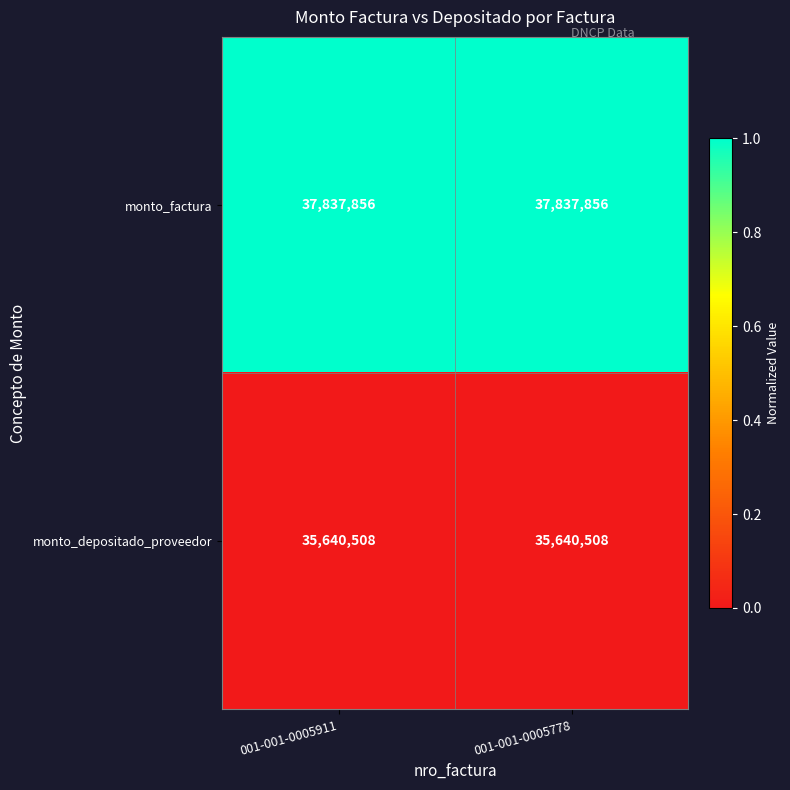

How many data points does each series have?

2